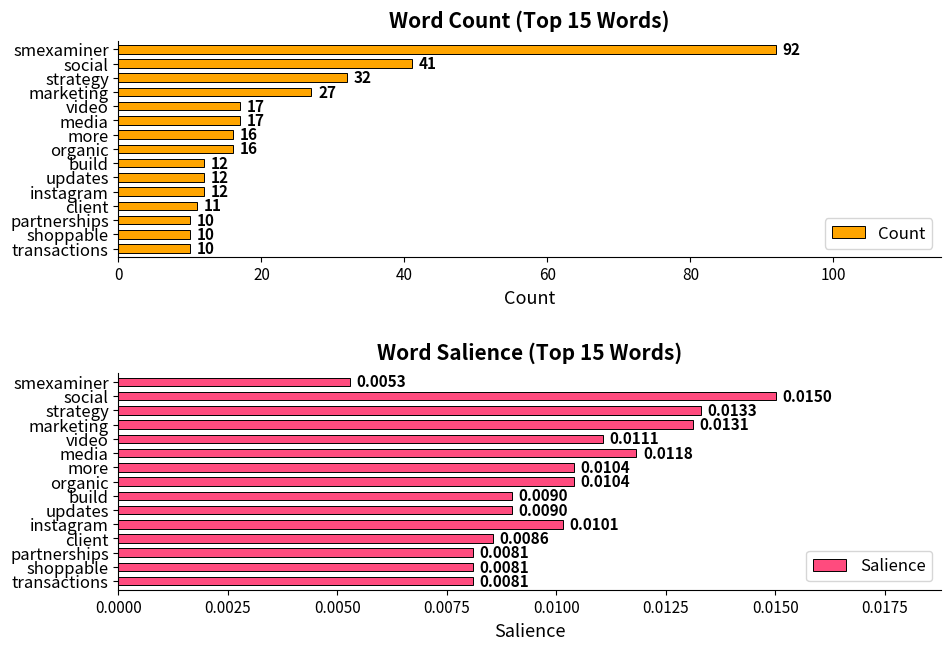

Where is Salience nearest to the value 0?

smexaminer